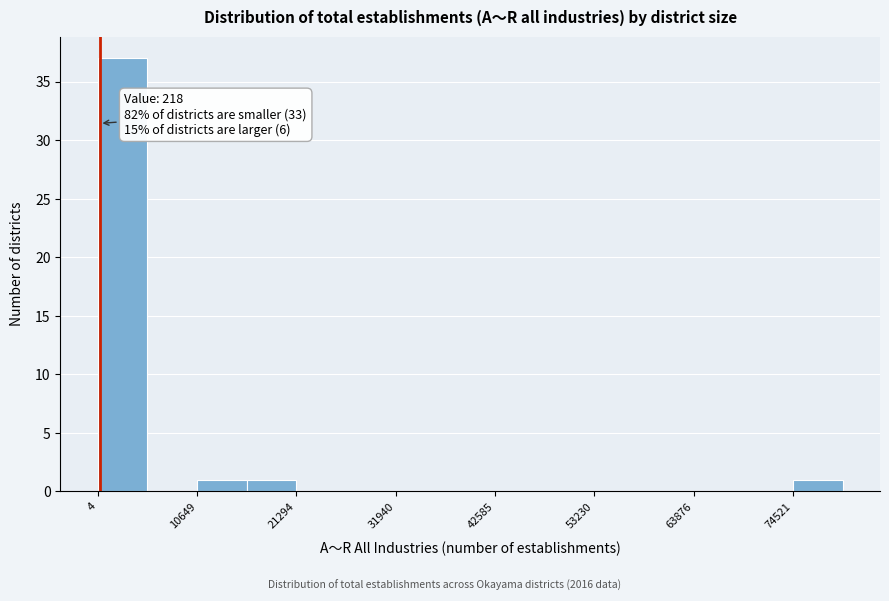

Around what value on the x-axis is the tallest bar? Give the approximate position of its centre, as read against the axis.

2000